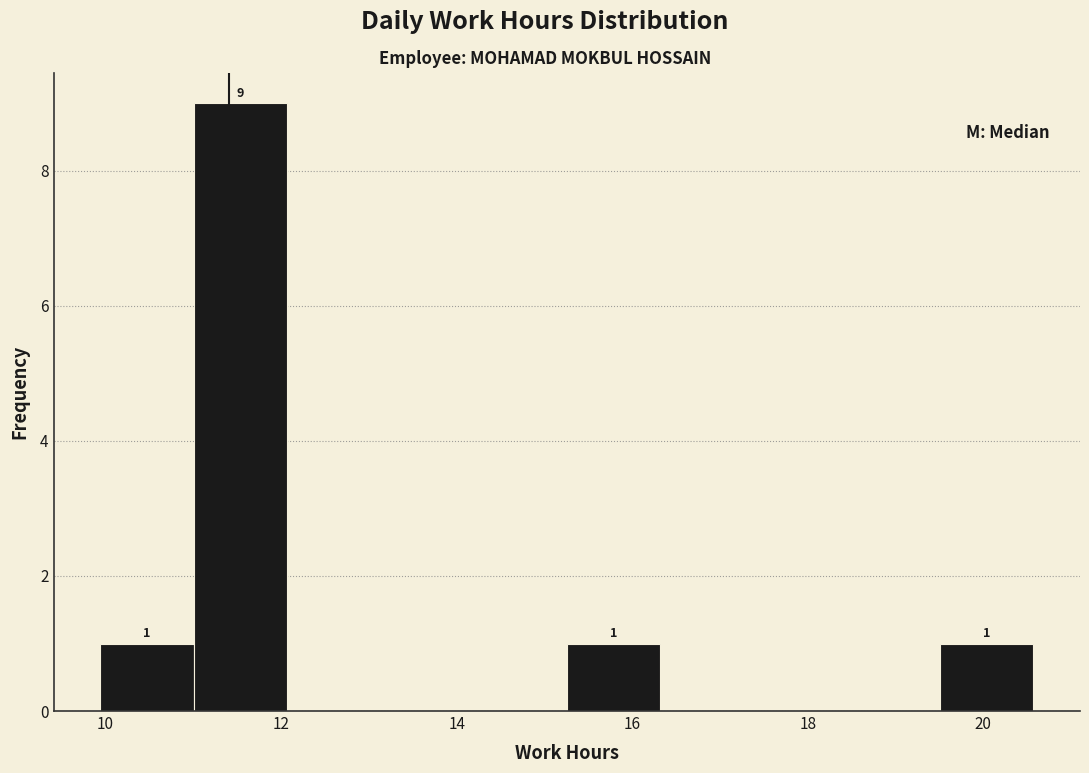

Which range on the x-axis has the tallest bar?

11.0 to 12.0